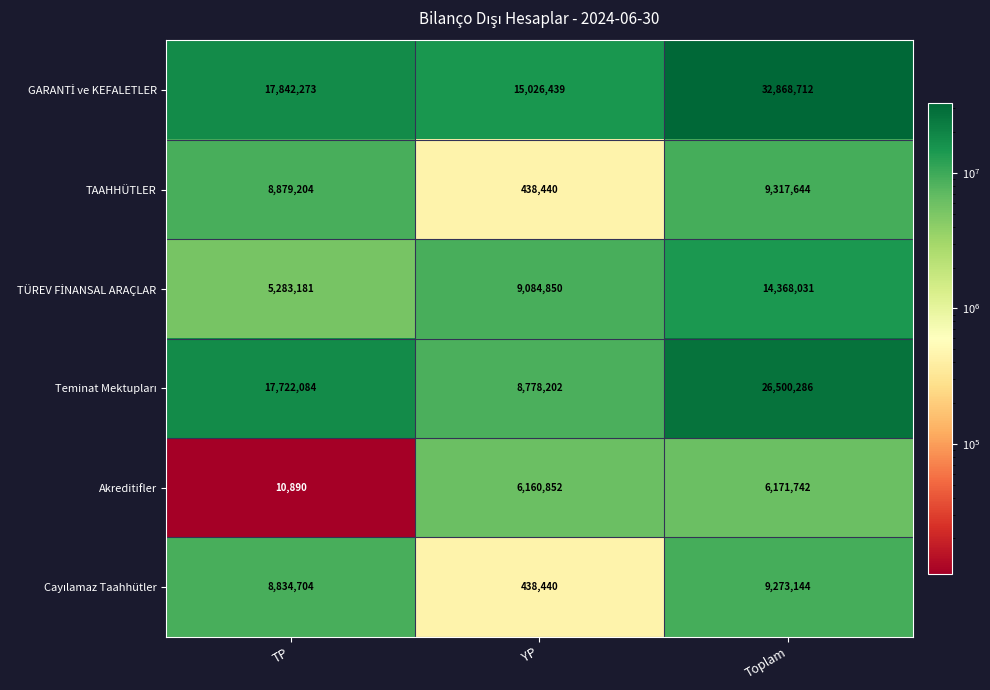

What is the sum of all Akreditifler values?

12343484